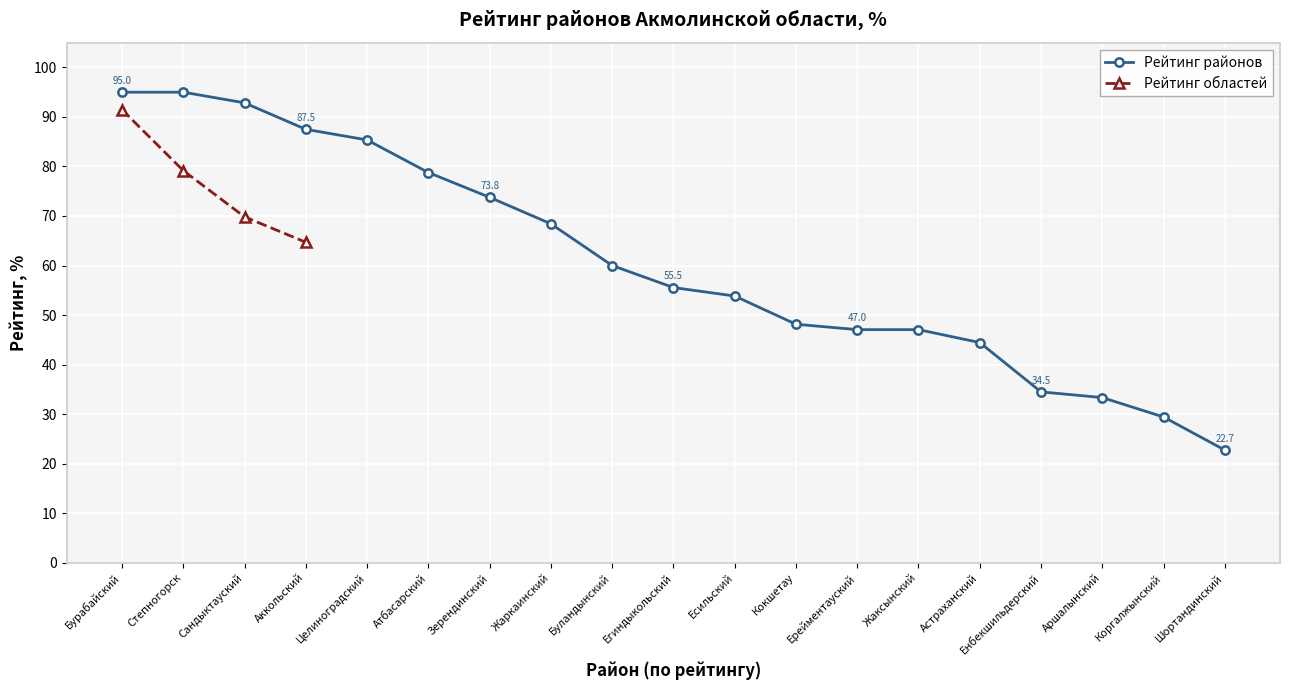

What is the lowest value of the Рейтинг районов series?

22.7